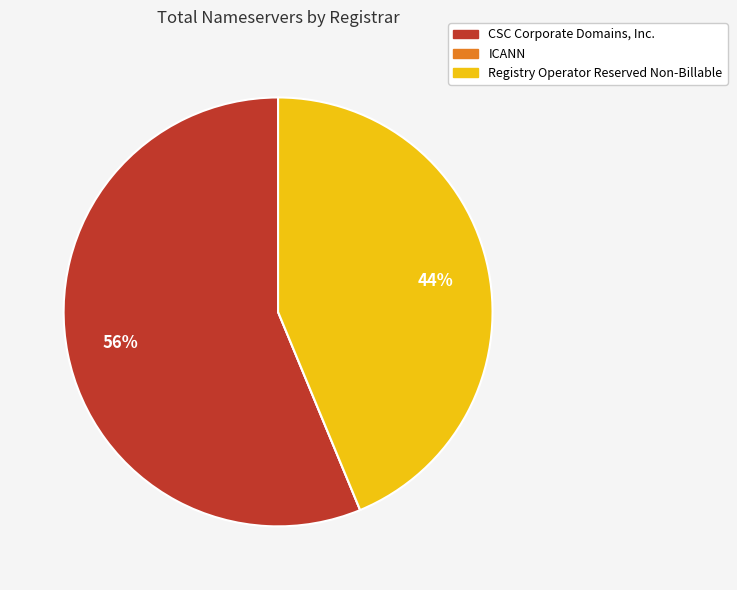

Does CSC Corporate Domains, Inc. account for over 50% of the chart?

Yes